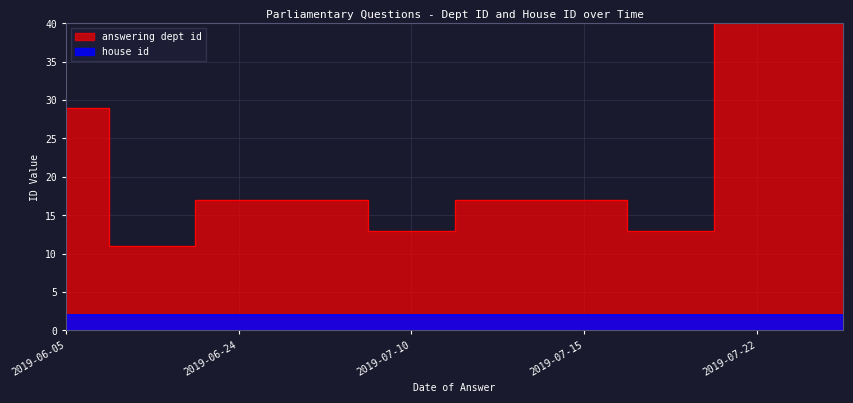

Reading right to left, transcribe all the data shown in this chart.

201	201	13	17	17	13	17	17	11	29